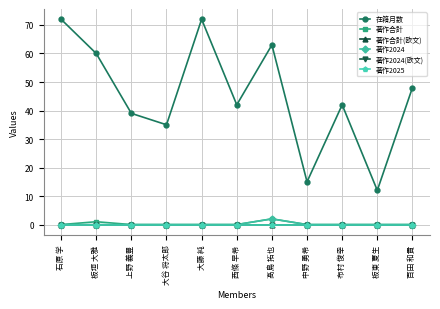

Does the chart have visible grid lines?

Yes